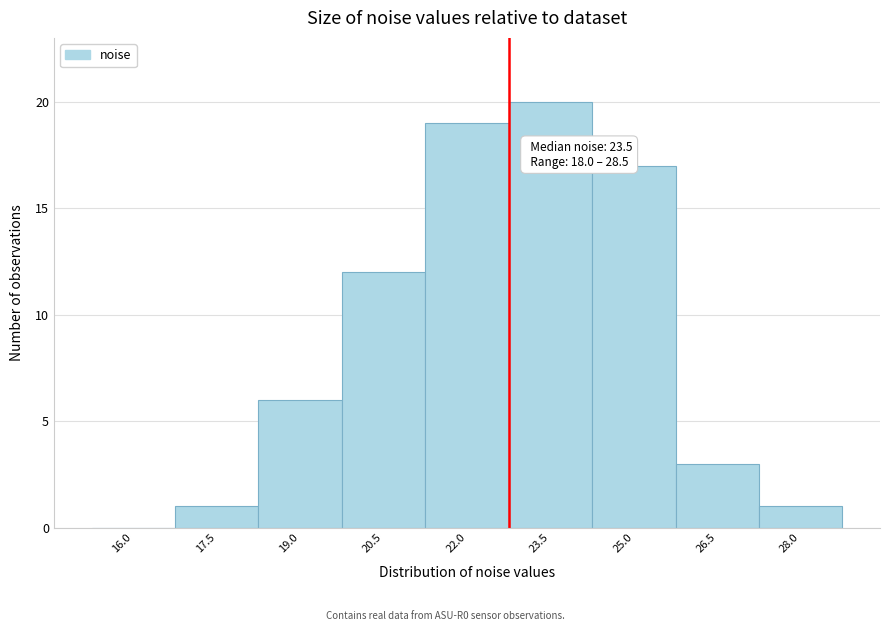

Reading right to left, extract all data points from this chart.

28.0=1	26.5=3	25.0=17	23.5=20	22.0=19	20.5=12	19.0=6	17.5=1	16.0=0